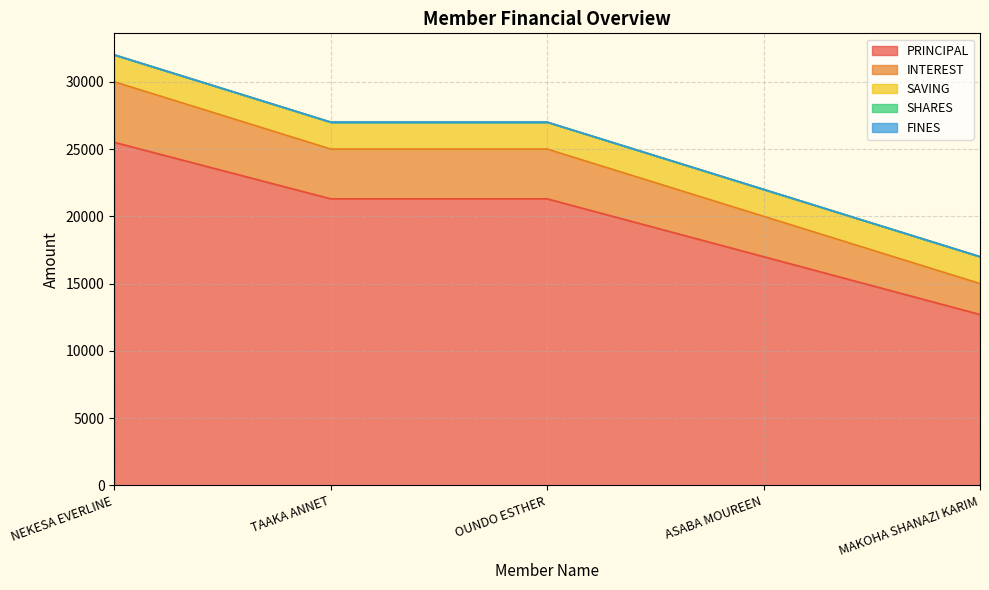

What are all the series names shown in the legend?

PRINCIPAL, INTEREST, SAVING, SHARES, FINES